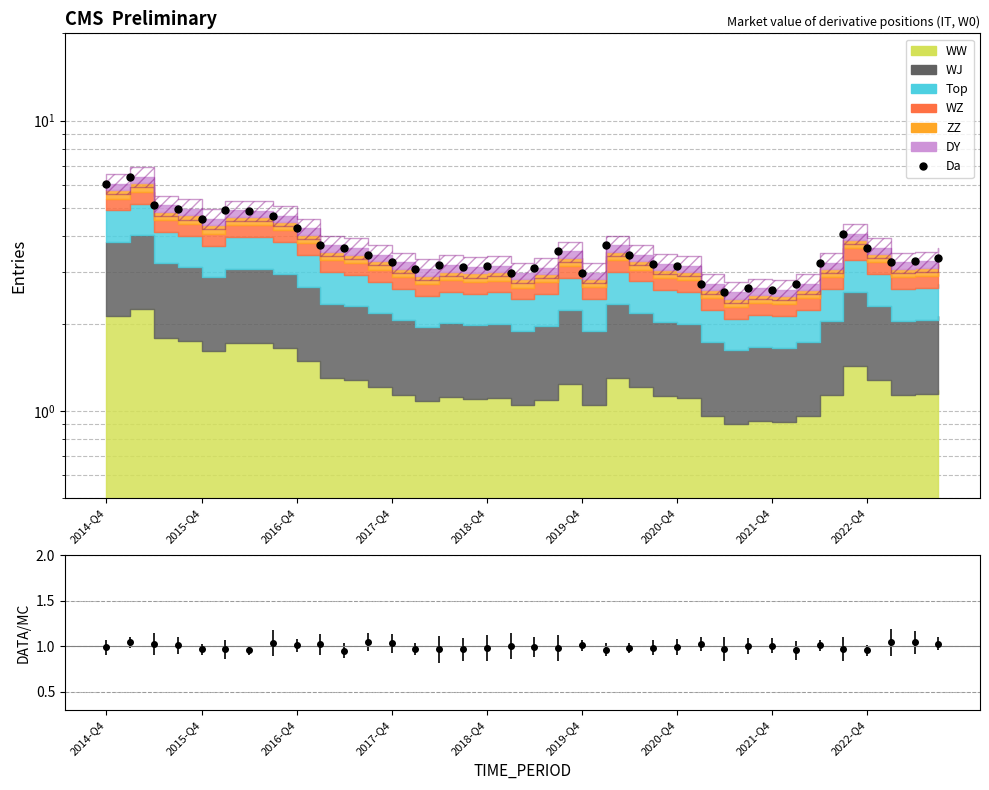

What is the greatest value displayed?

6.4